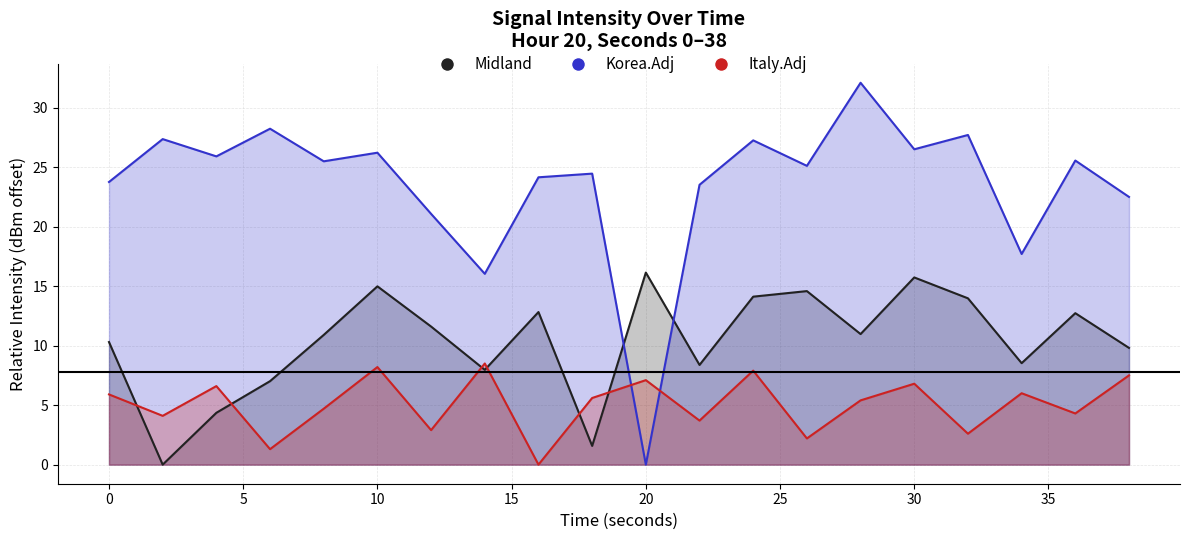

Rank the categories by Korea.Adj value from lowest to highest.

20, 14, 34, 12, 38, 22, 0, 16, 18, 26, 8, 36, 4, 10, 30, 24, 2, 32, 6, 28